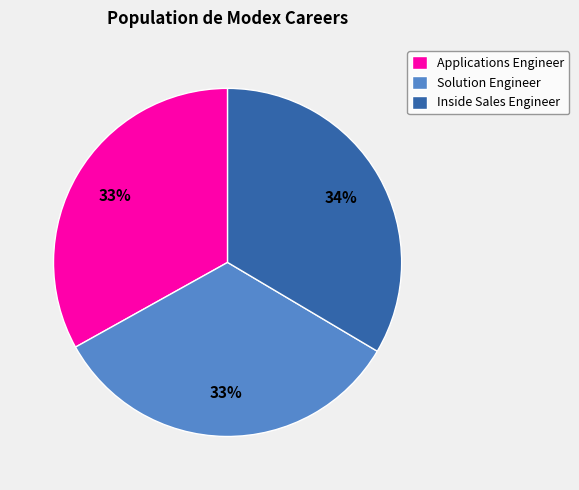

To the nearest percent, what is the average slice percentage?

33%